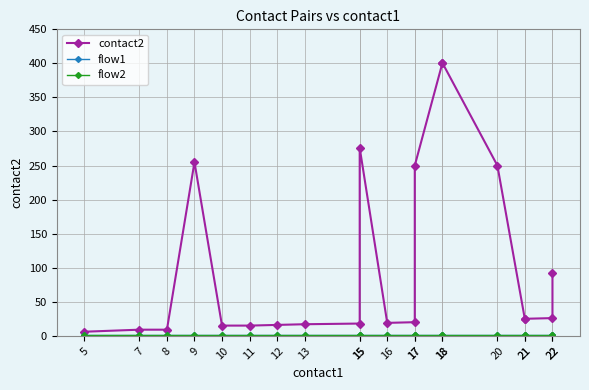

At which label does flow2 reach its peak?

5